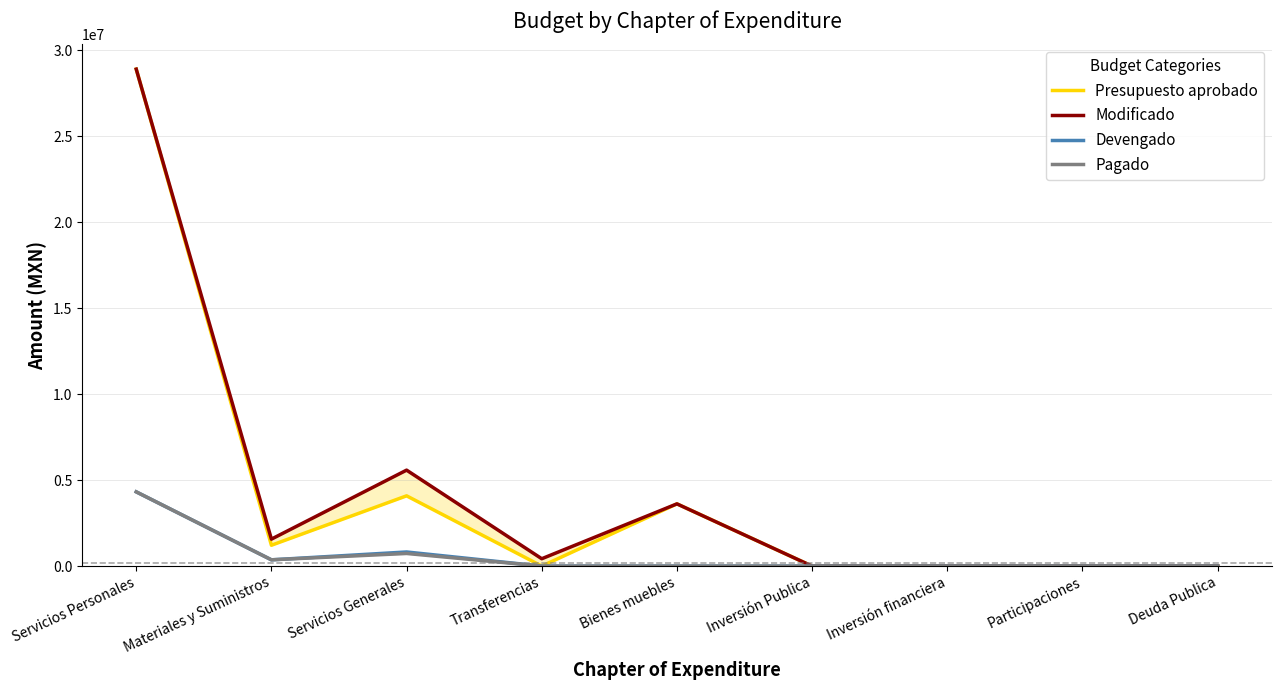

Is the value of Presupuesto aprobado at Deuda Publica greater than the value of Modificado at Inversión Publica?

No